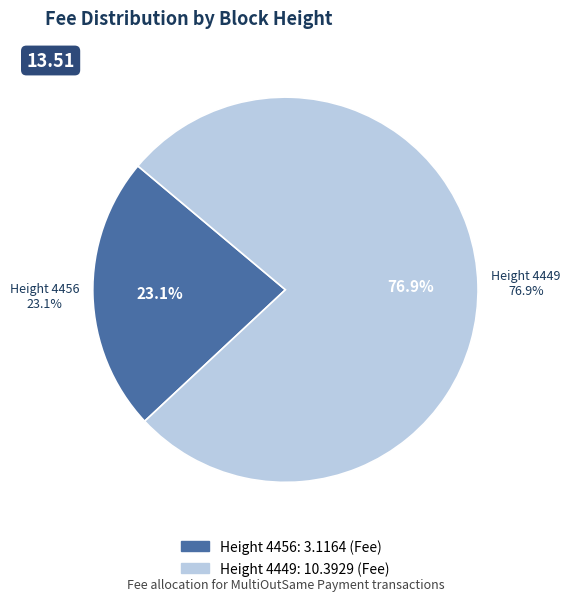

Is the sum of 4449 and 4456 greater than half?

Yes